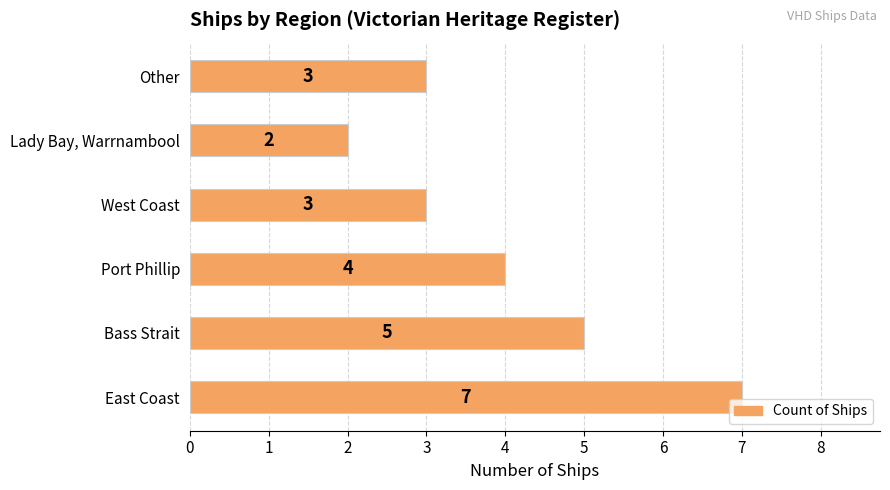

Are the bars grouped side by side (vs. stacked)?

No